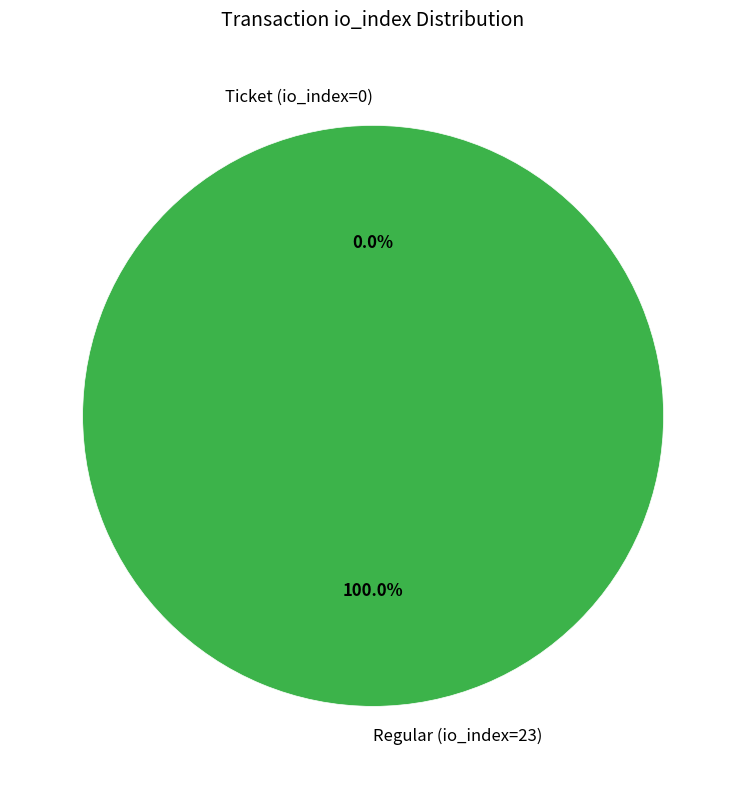

What percentage is the Regular (io_index=23) slice, to the nearest percent?

100%